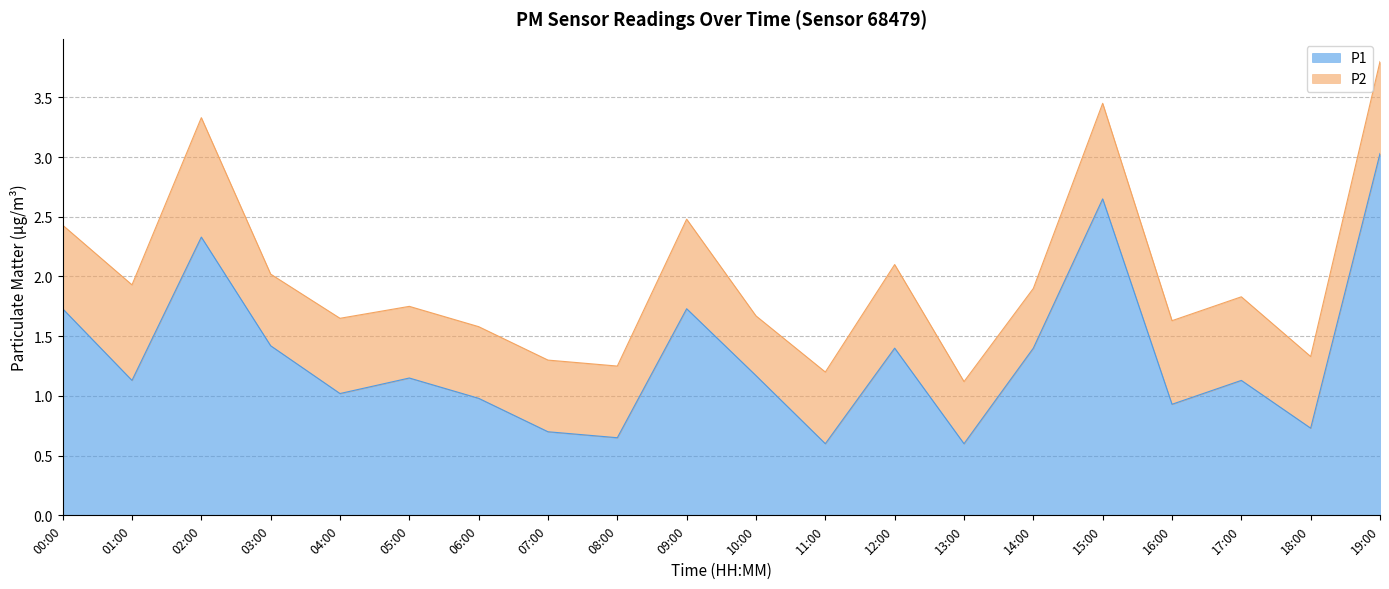

At which category is the sum across all series the highest?

19:00